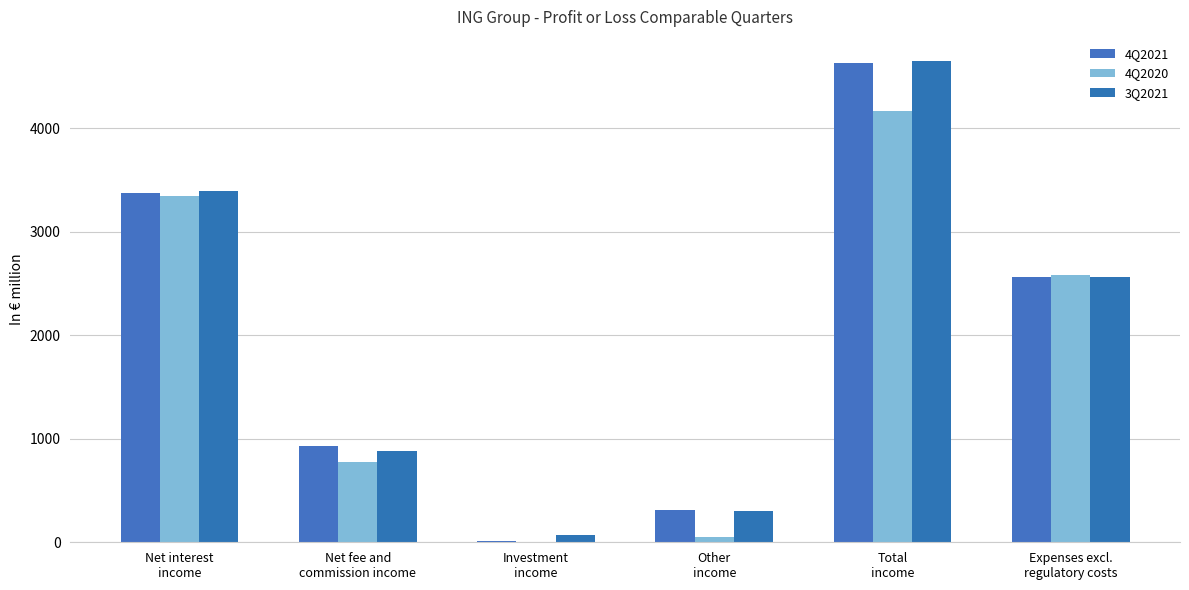

What is the difference between the 3Q2021 values at Total
income and Net interest
income?

1259.6